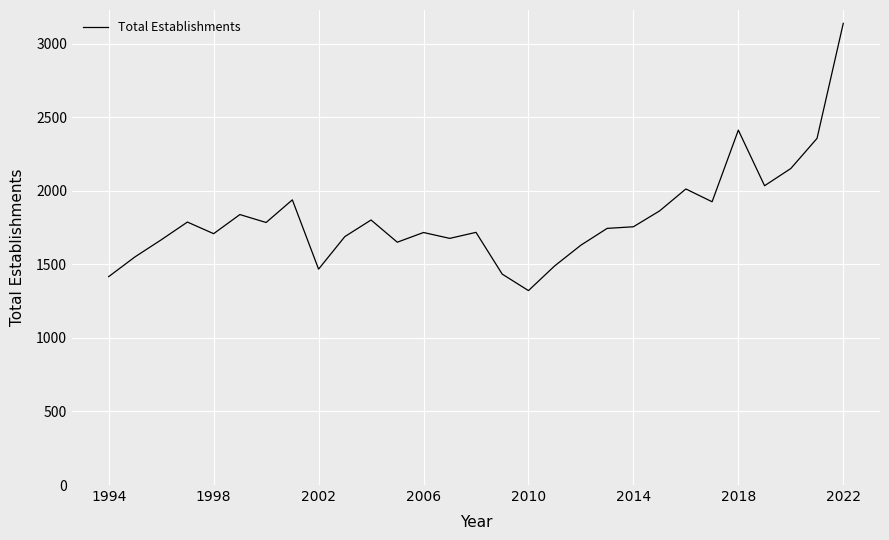

What is the greatest value displayed?

3139